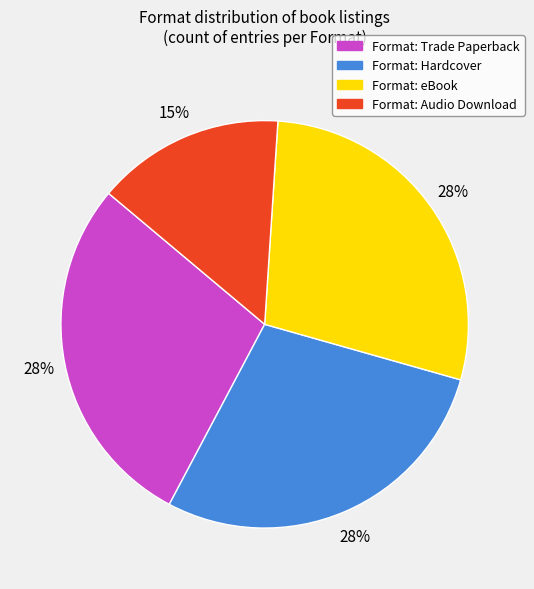

Do Format: Trade Paperback and Format: eBook together represent more than half of the pie?

Yes